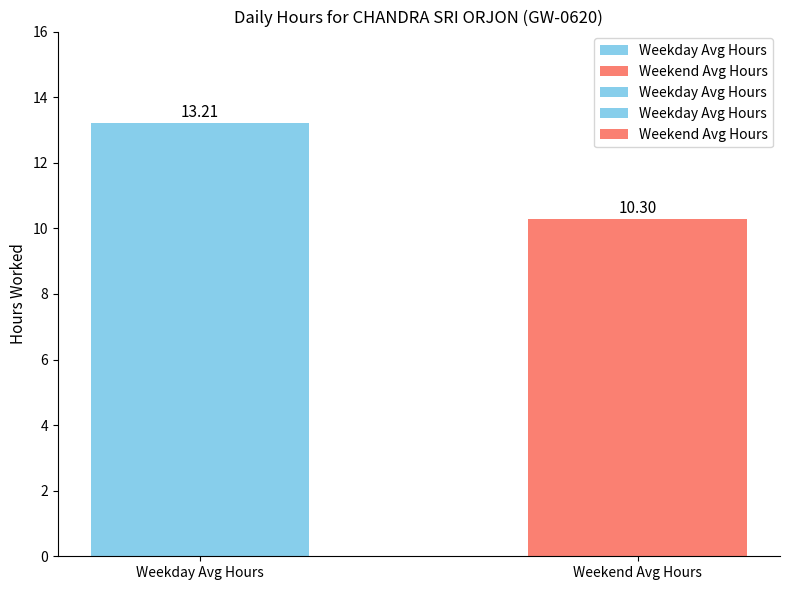

Reading left to right, transcribe all the data shown in this chart.

13.2	10.3